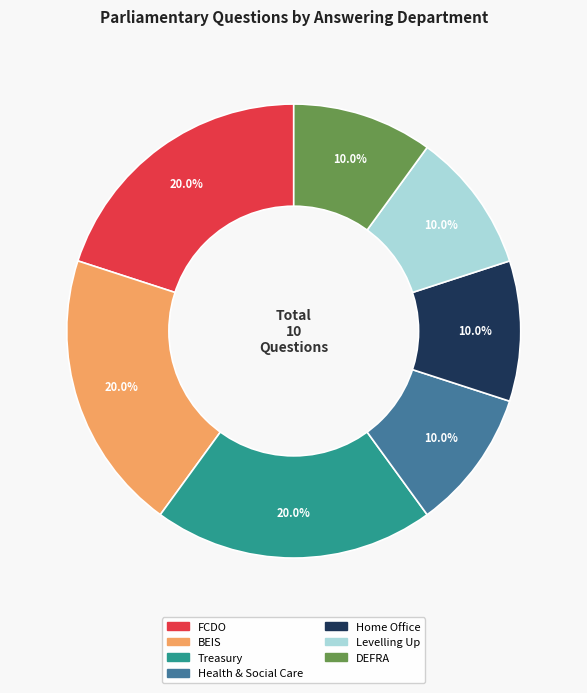

Is there any slice that represents more than half of the pie?

No